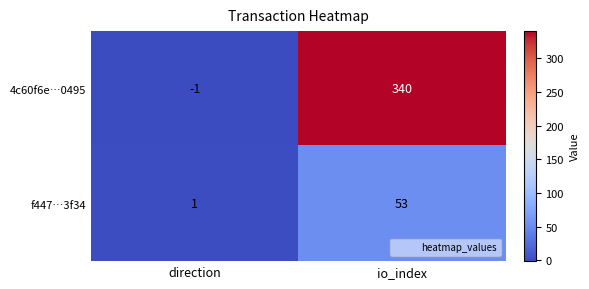

Which series has the widest spread of values?

4c60f6e…0495